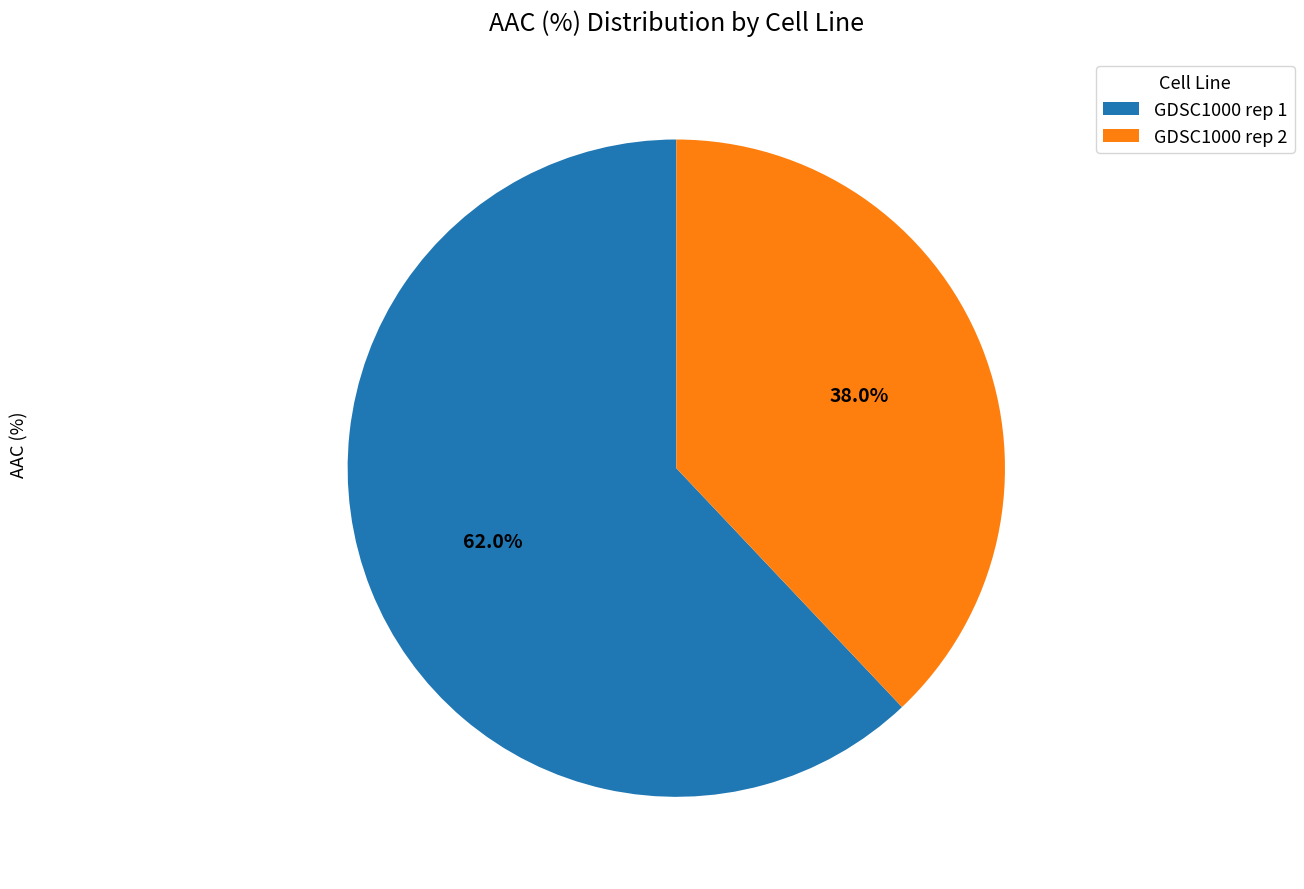

How many slices are in this pie chart?

2